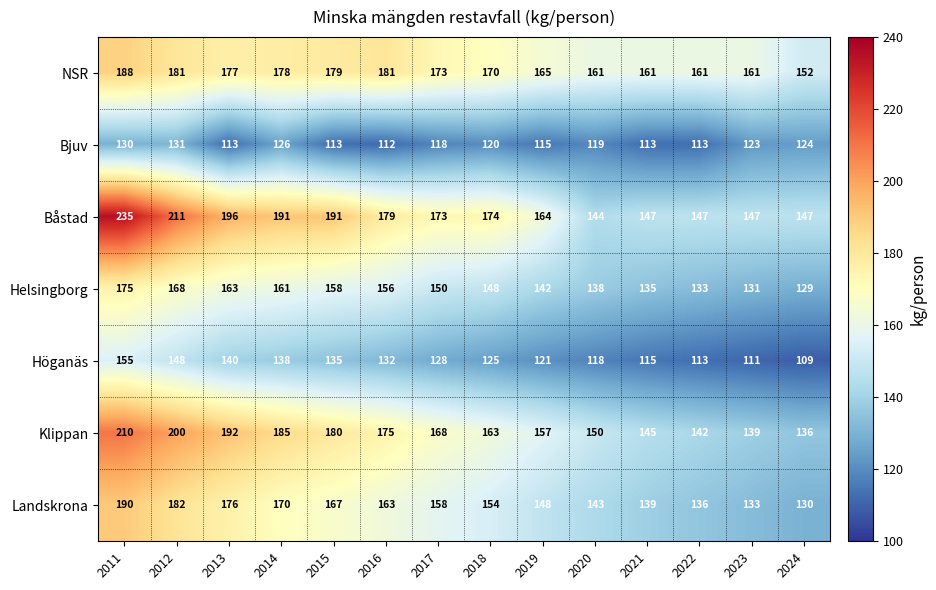

True or false: Klippan has a value of 115 at 2012.

False